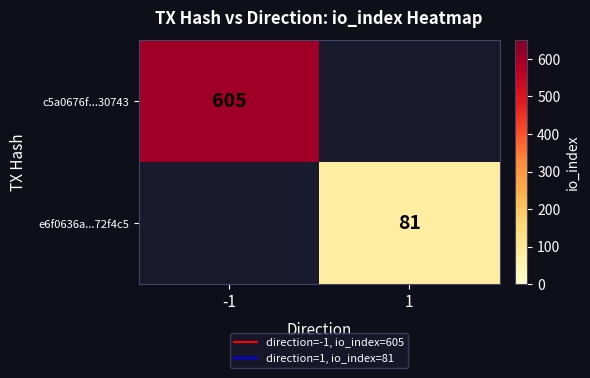

Rank the series by their maximum value, from highest to lowest.

c5a0676f...30743, e6f0636a...72f4c5